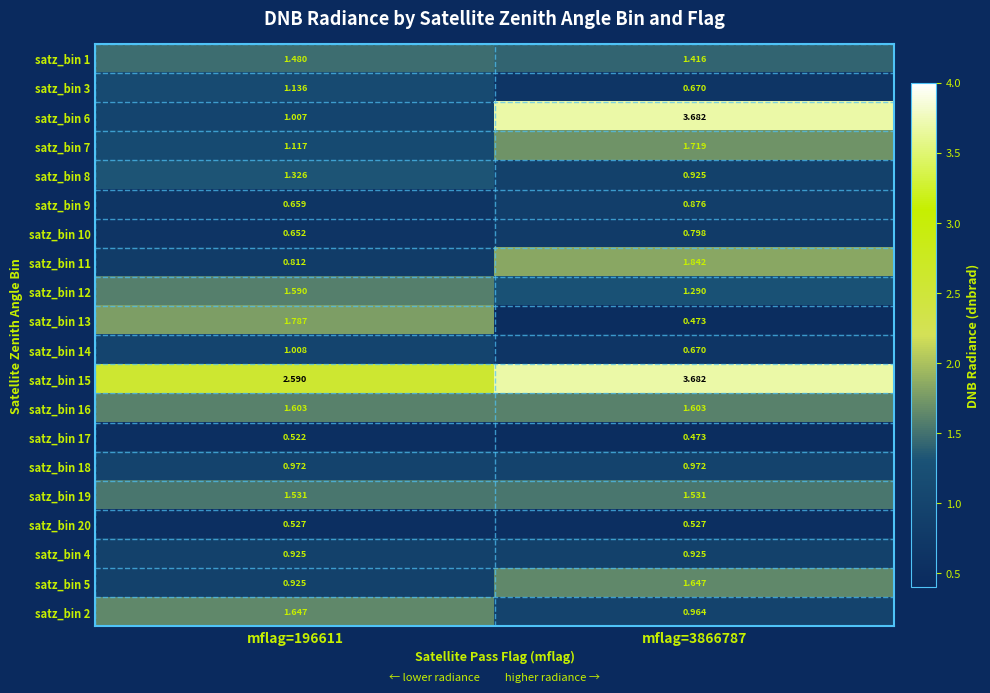

Is the value of satz_bin 7 at mflag=196611 greater than the value of satz_bin 18 at mflag=196611?

Yes